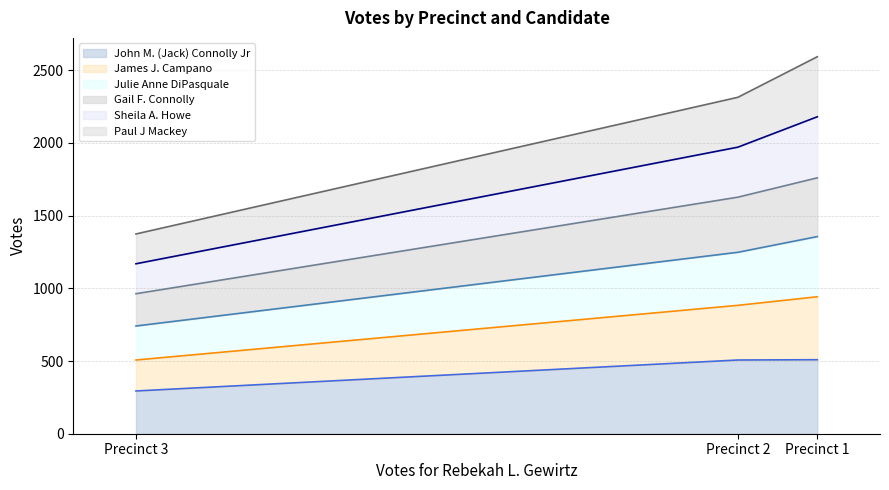

Is the value of Julie Anne DiPasquale at Precinct 2 greater than the value of Paul J Mackey at Precinct 3?

Yes